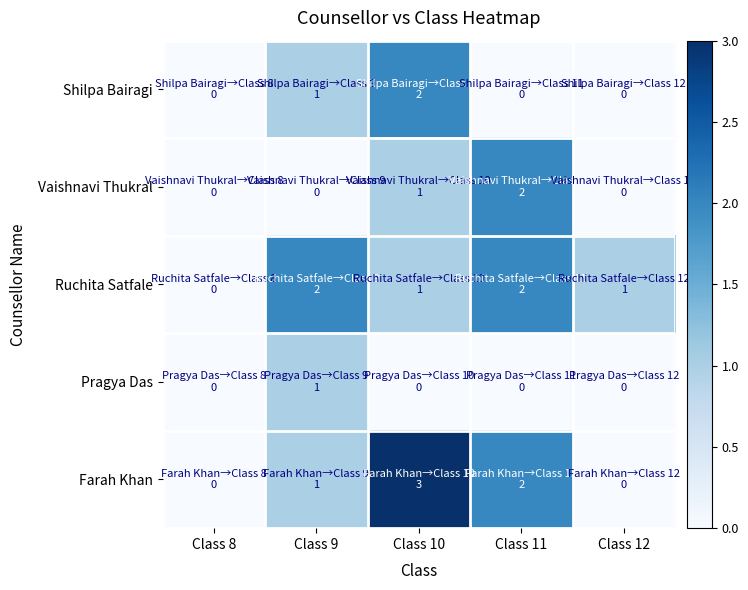

List the series in order of their peak value, highest first.

Farah Khan, Shilpa Bairagi, Vaishnavi Thukral, Ruchita Satfale, Pragya Das